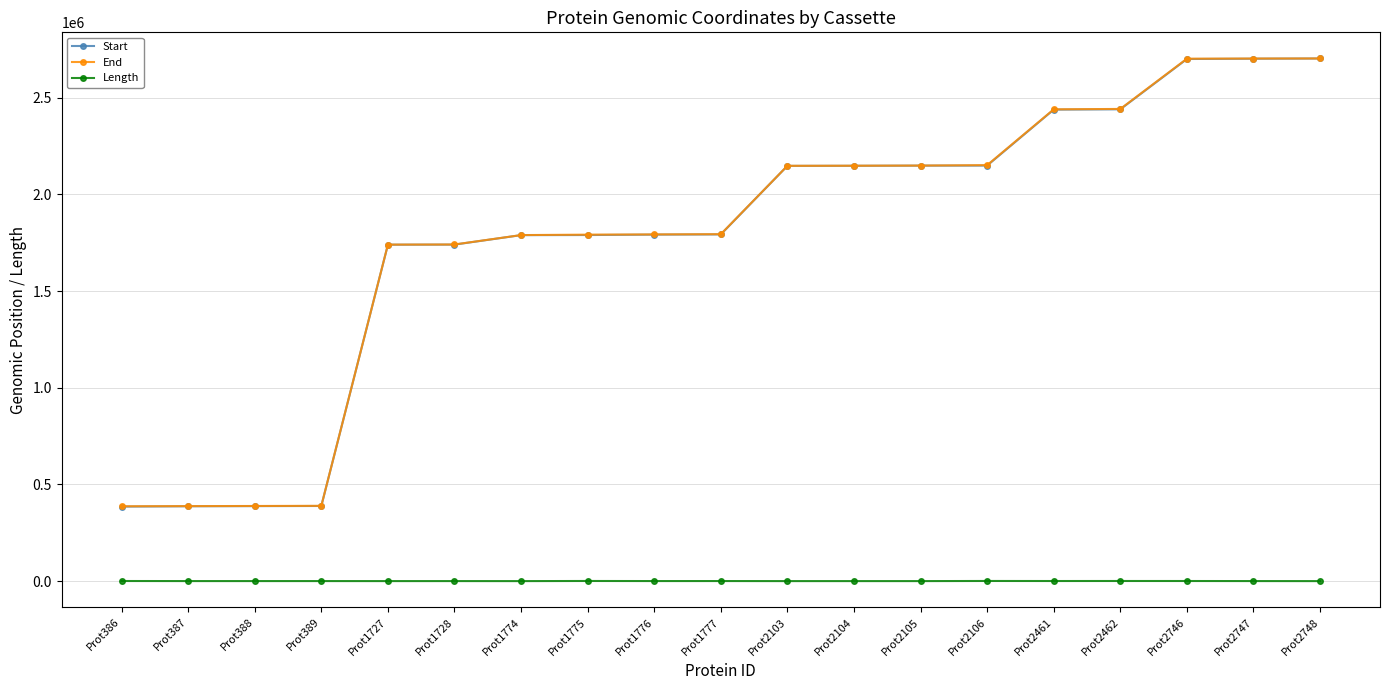

Count the number of data series in this chart.

3